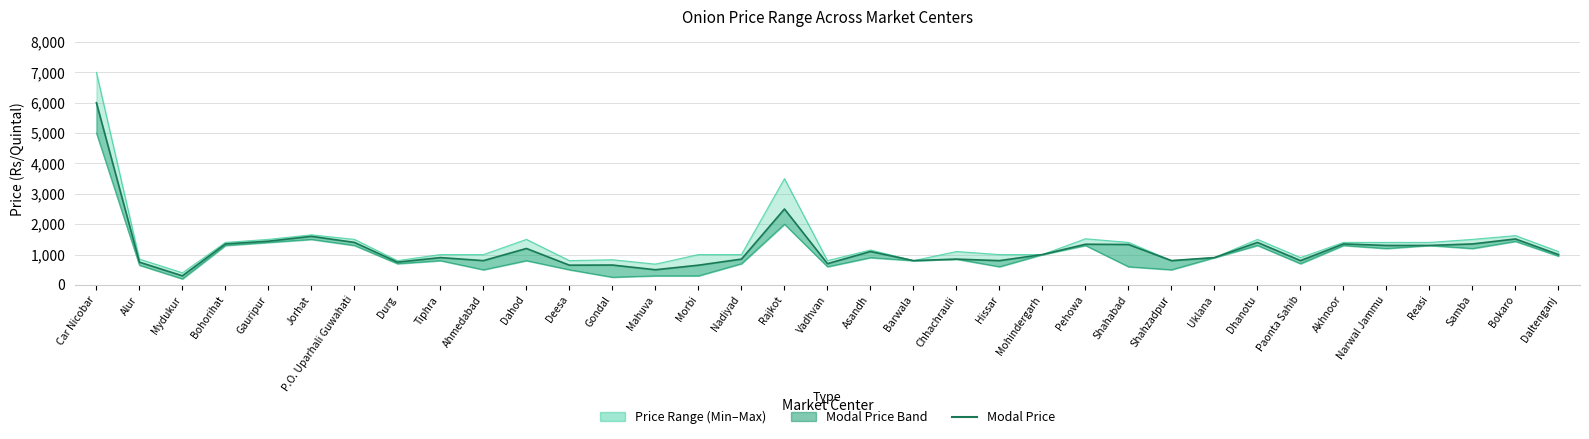

True or false: Minimum Price and Maximum Price cross at least once.

False